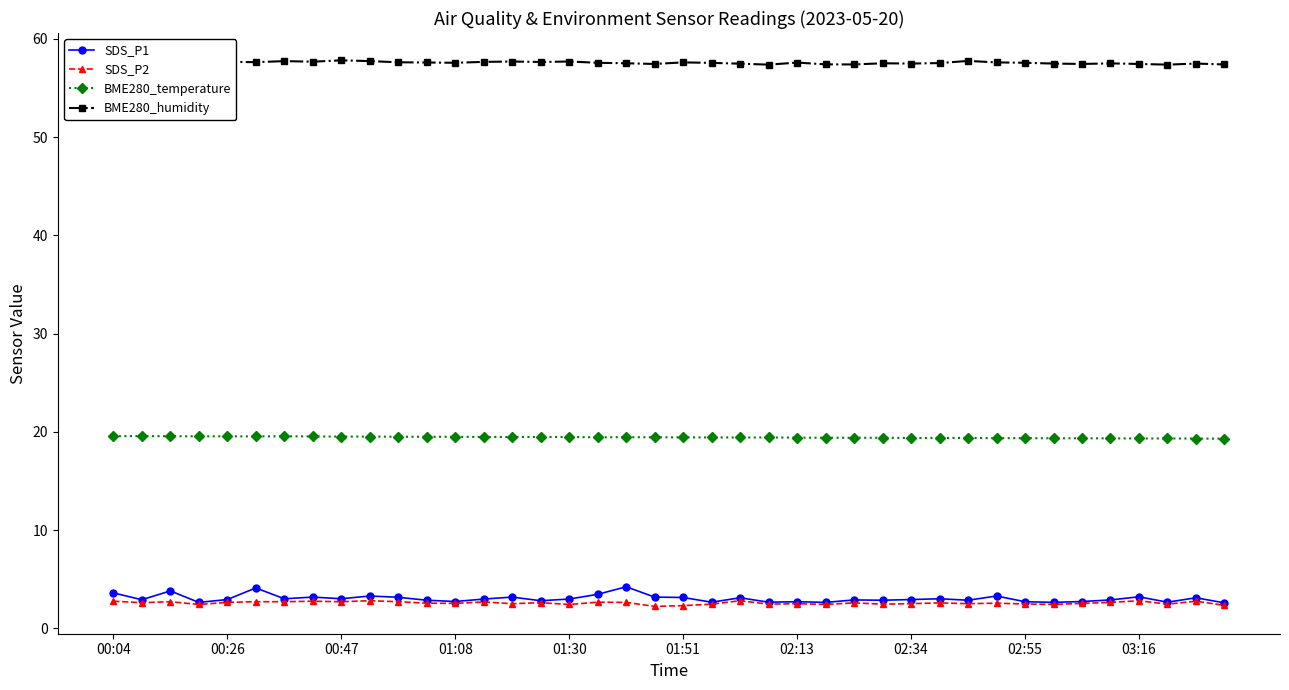

True or false: SDS_P2 and BME280_humidity cross at least once.

False